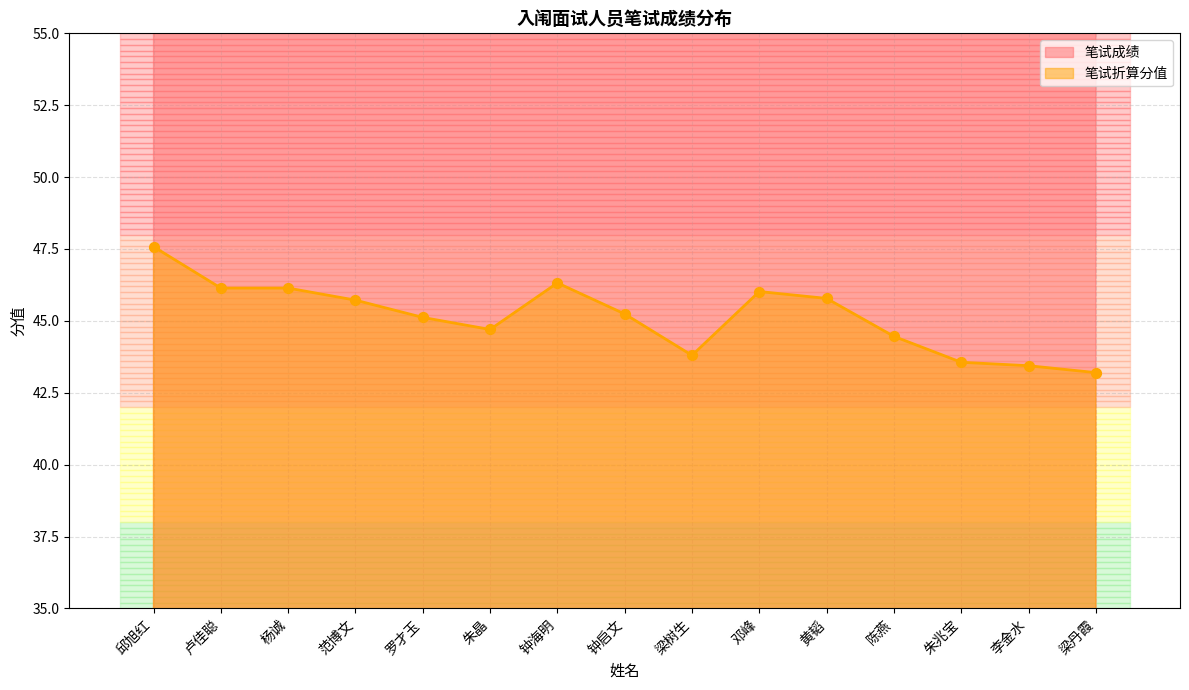

Is the value of 笔试折算分值 at 邓峰 greater than the value of 笔试成绩 at 朱兆宝?

No